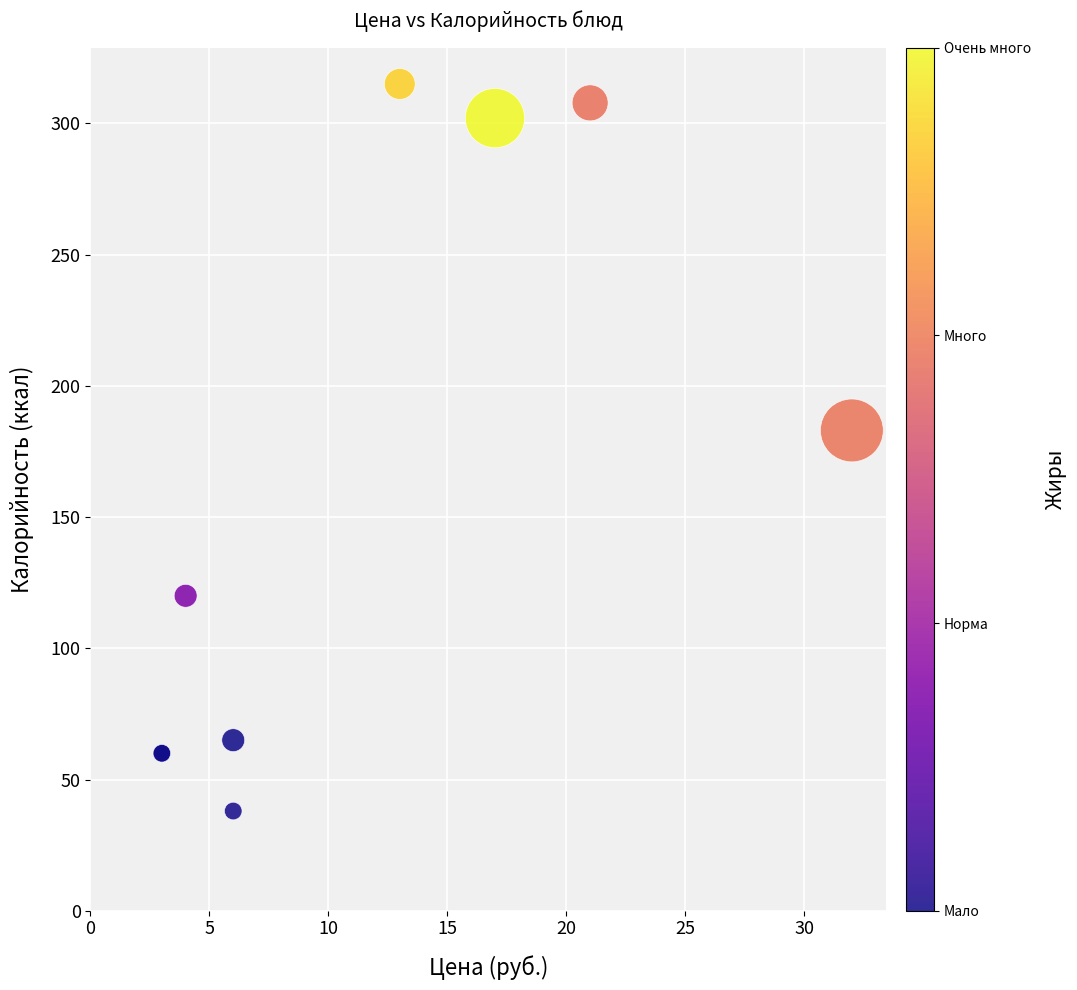

What Y value in the scatter plot is closest to 176?

183.0